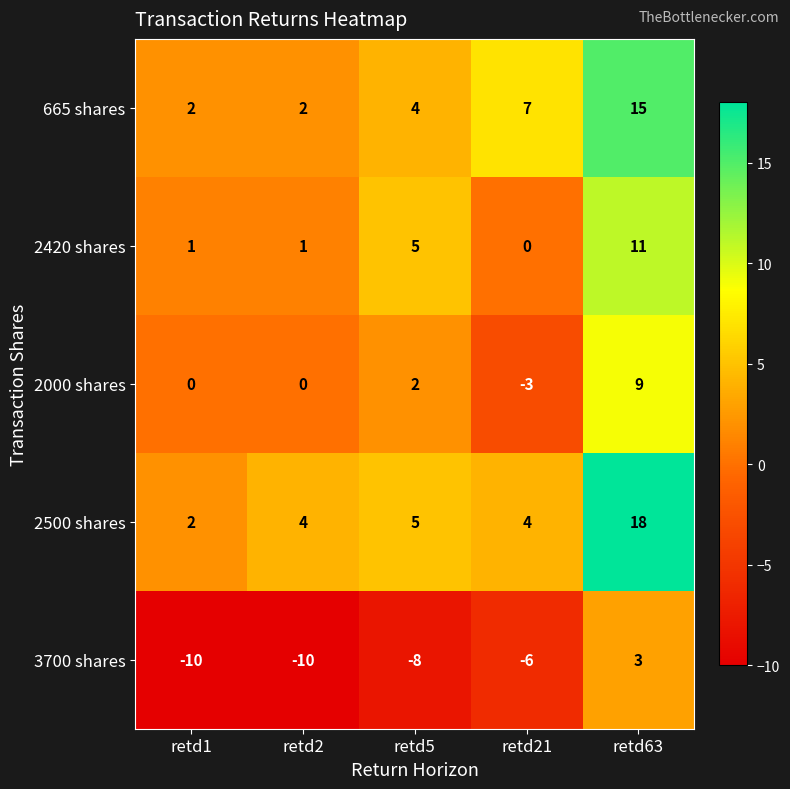

Reading left to right, list all the values displayed in this chart.

665 shares: 2	2	4	7	15
2420 shares: 1	1	5	0	11
2000 shares: 0	0	2	-3	9
2500 shares: 2	4	5	4	18
3700 shares: -10	-10	-8	-6	3